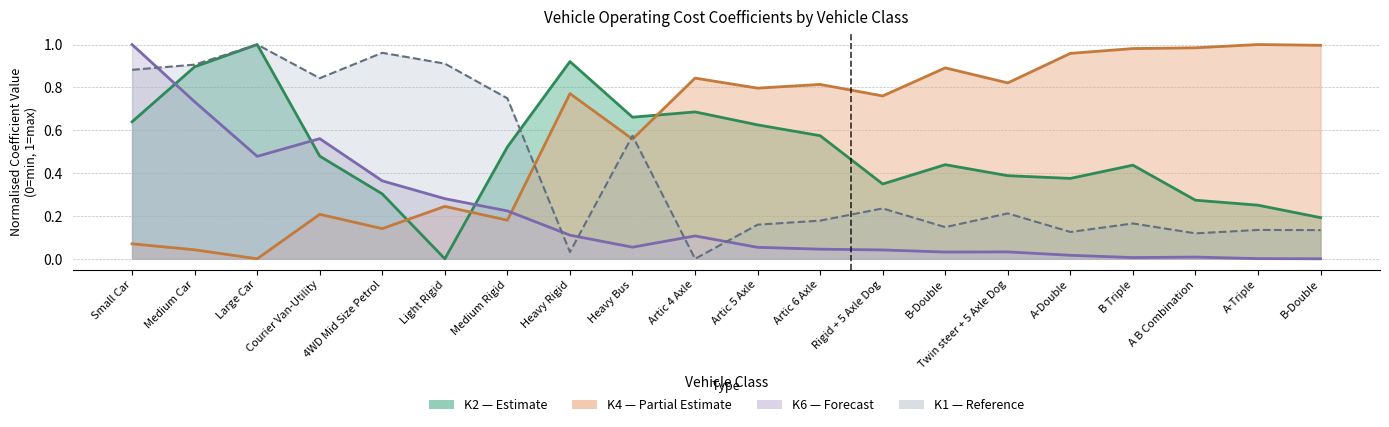

How many values in K1 (Curv=20) are above zero?

19